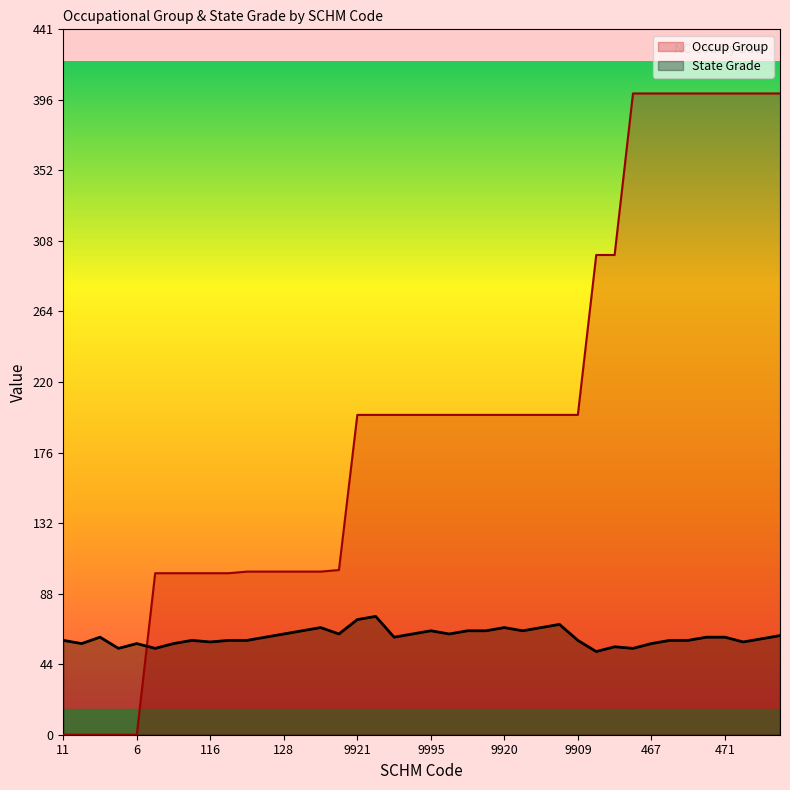

Rank the series at 9996 from lowest to highest value.

State Grade, Occup Group